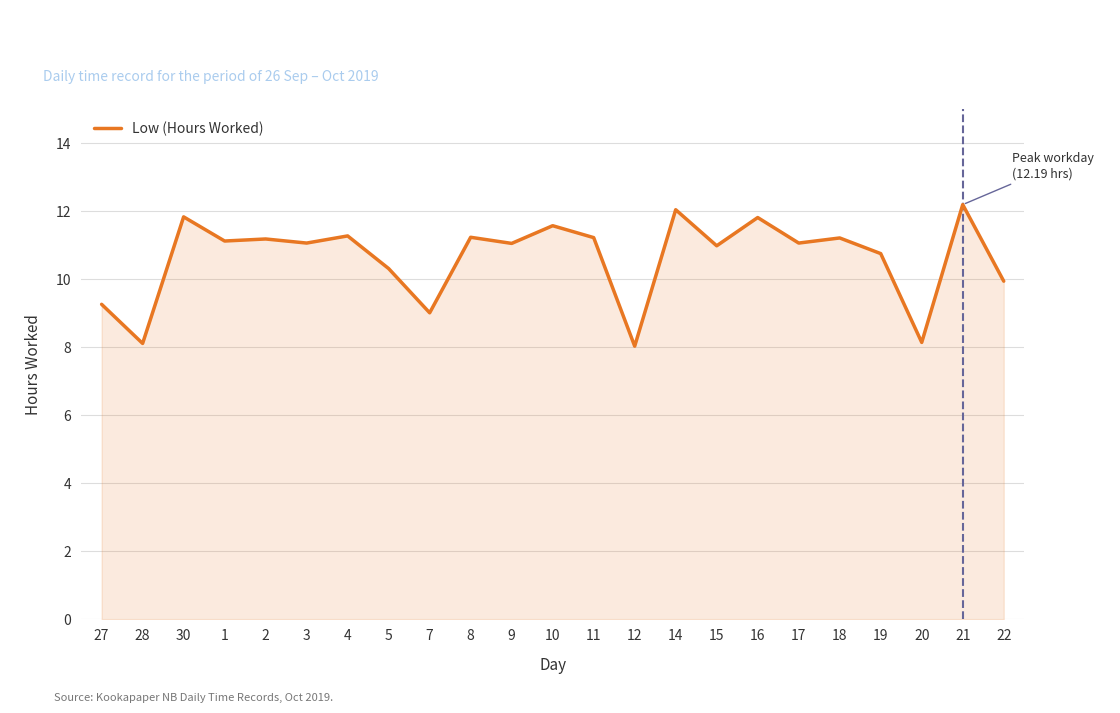

How many categories are shown in the chart?

23